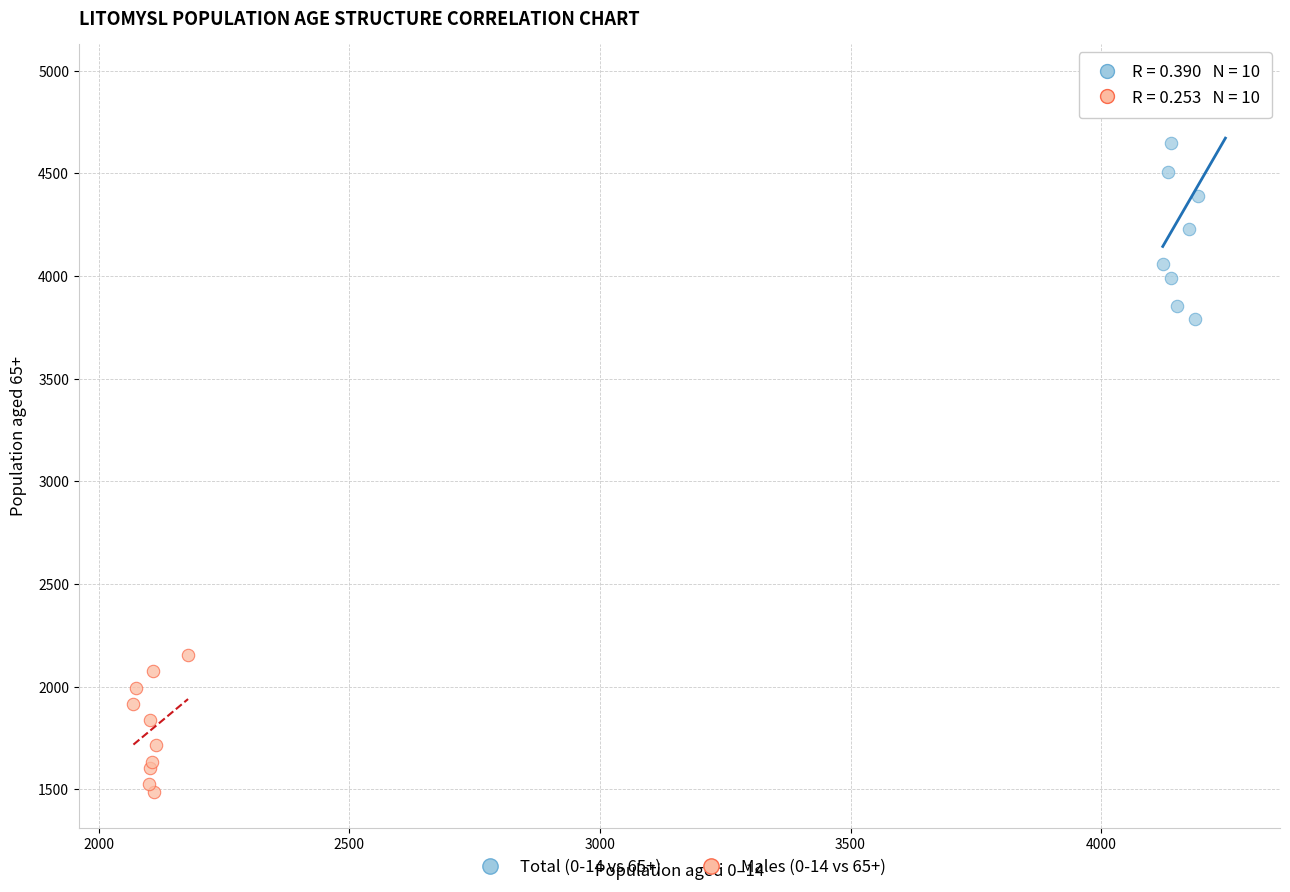

Which series reaches the maximum Y coordinate?

Total (0-14 vs 65+)